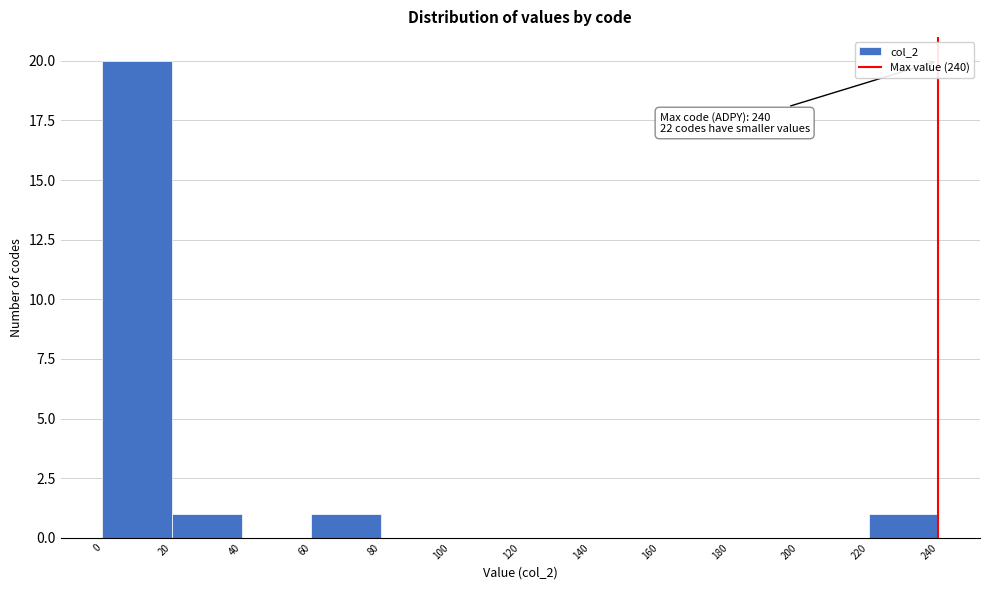

Which range on the x-axis has the tallest bar?

0 to 20